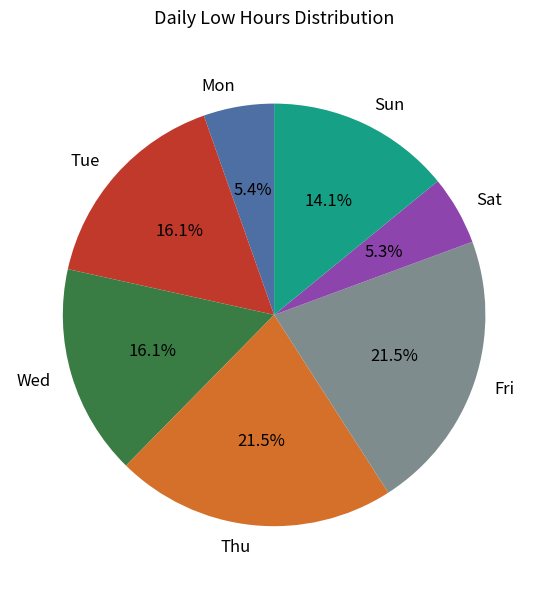

To the nearest percent, what is the difference between the largest and smallest slice percentages?

16%